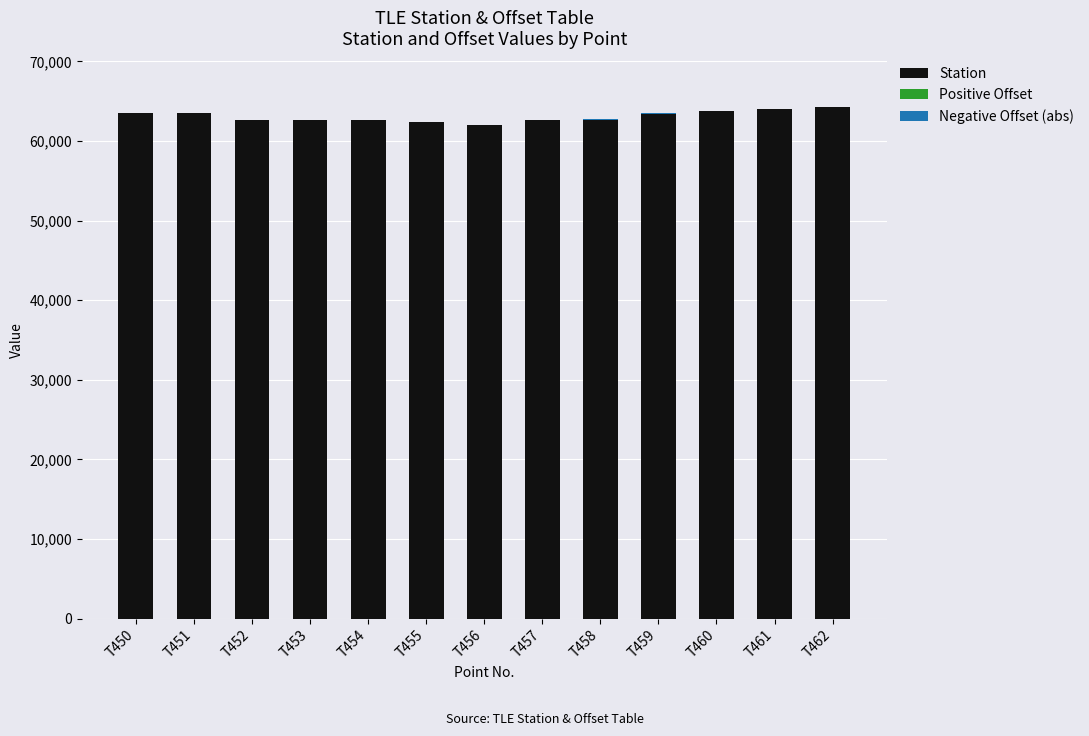

How many values in the Negative Offset (abs) series are below 56?

6